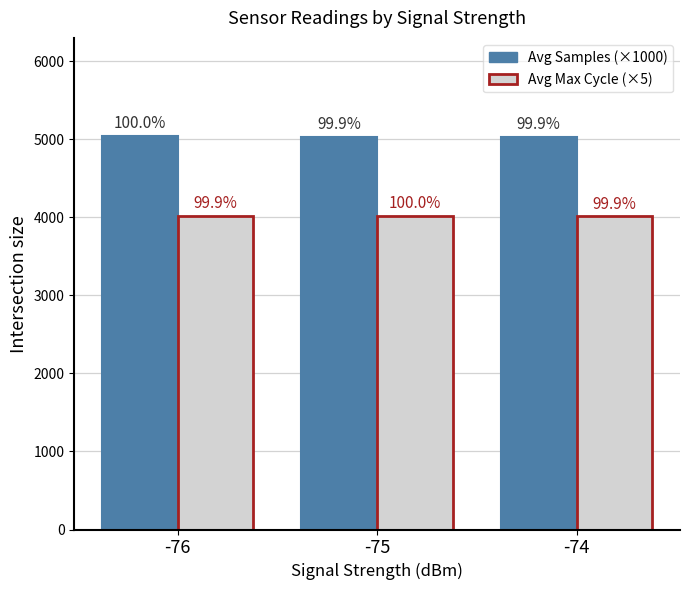

How many bars are there in each group?

2